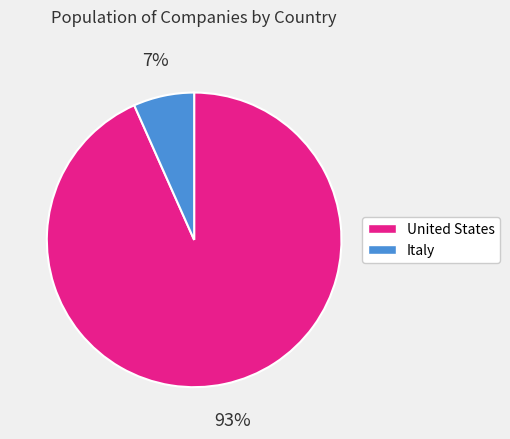

Do United States and Italy together represent more than half of the pie?

Yes